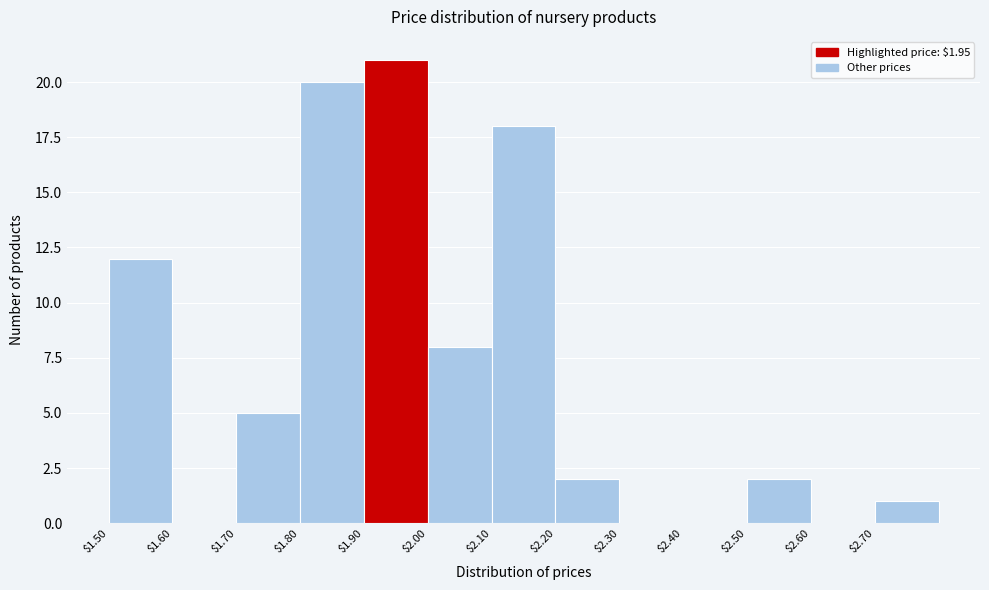

Which range on the x-axis has the tallest bar?

1.9 to 2.0